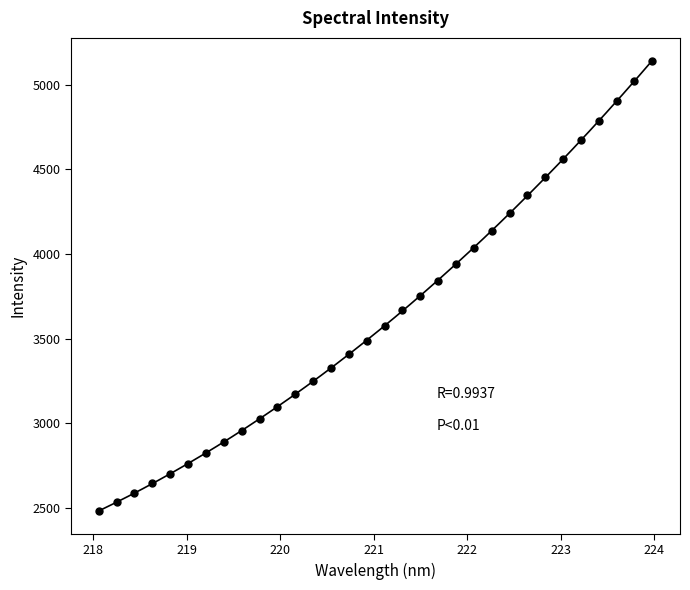

What is the range of Y values (max minus min)?

2661.7